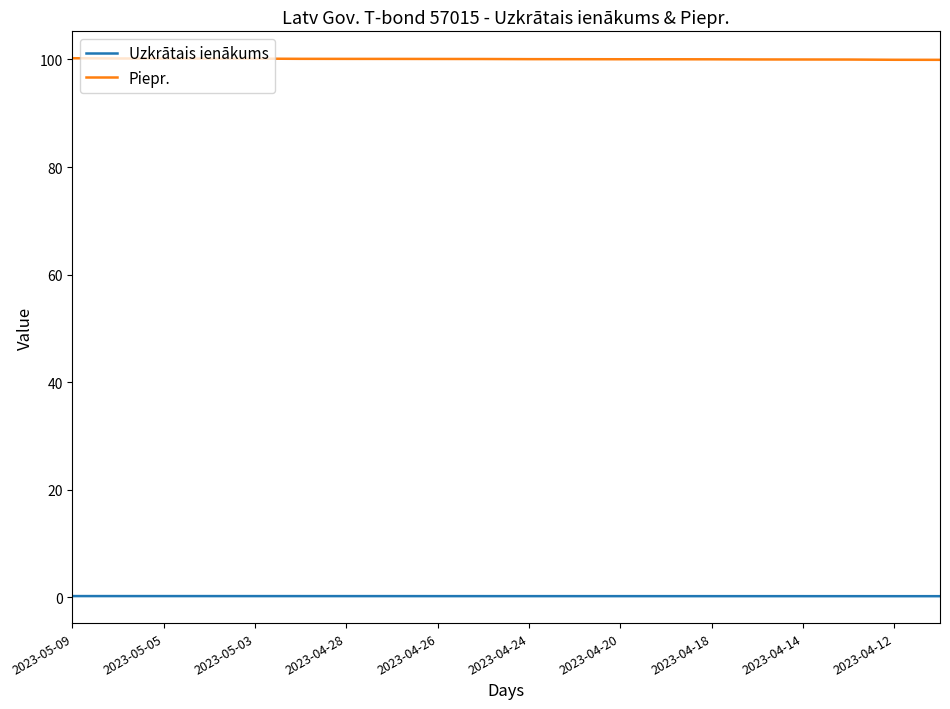

Which series has the largest total across all categories?

Piepr.